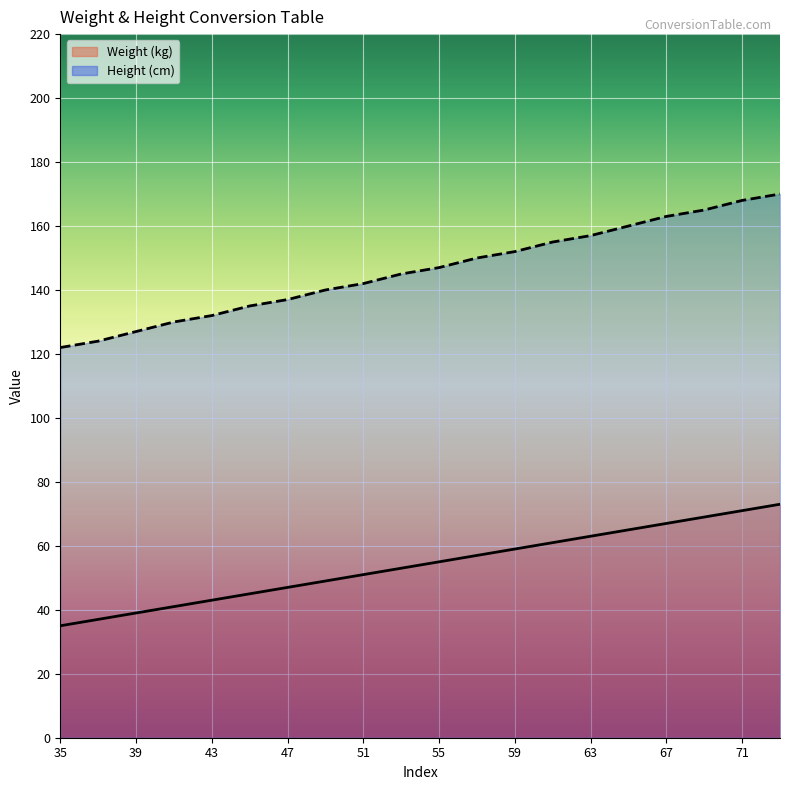

Which has a higher value, 67 or 55?

67